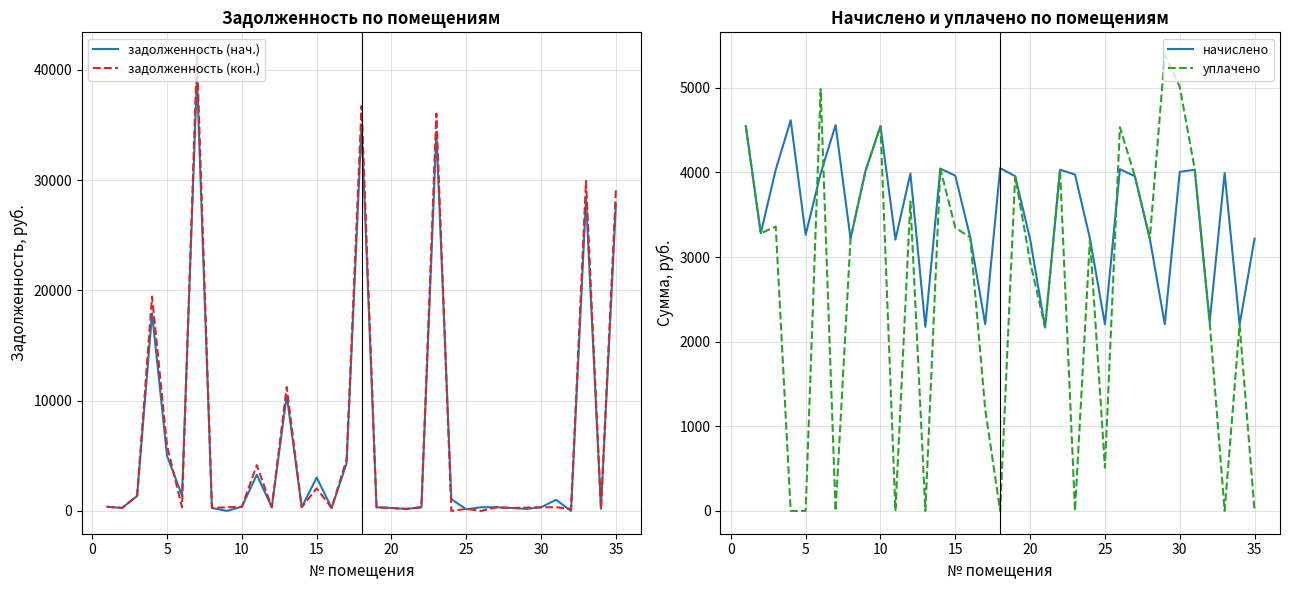

The value of начислено at 25 is 1800.6. True or false?

False